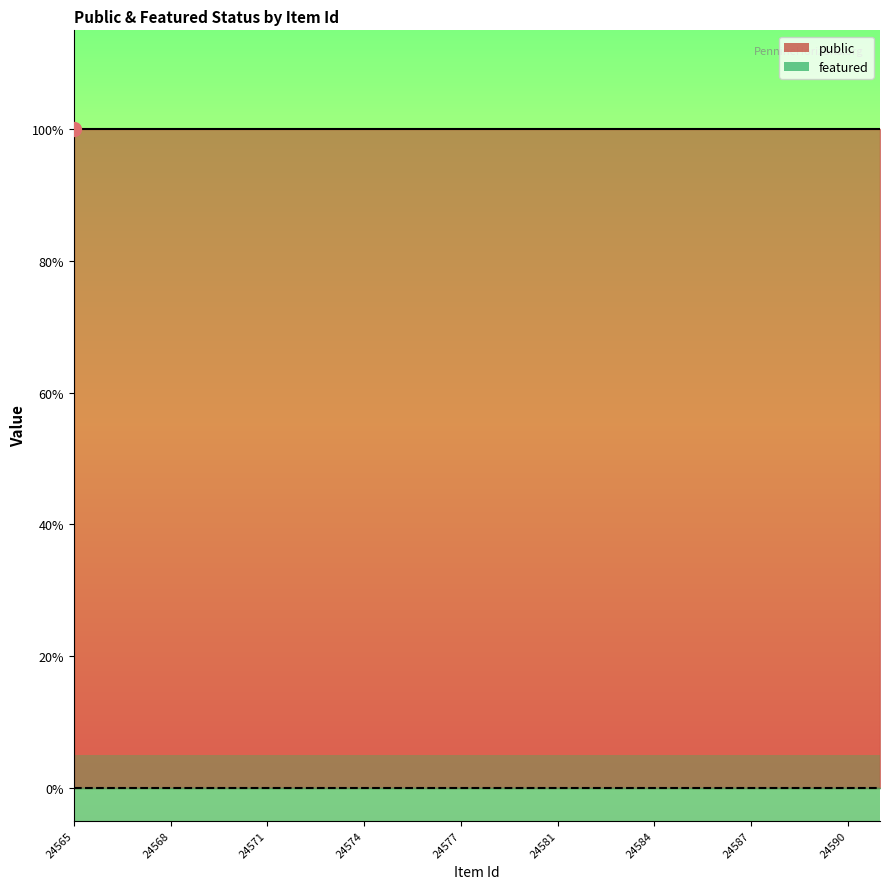

True or false: featured and public intersect in this chart.

False